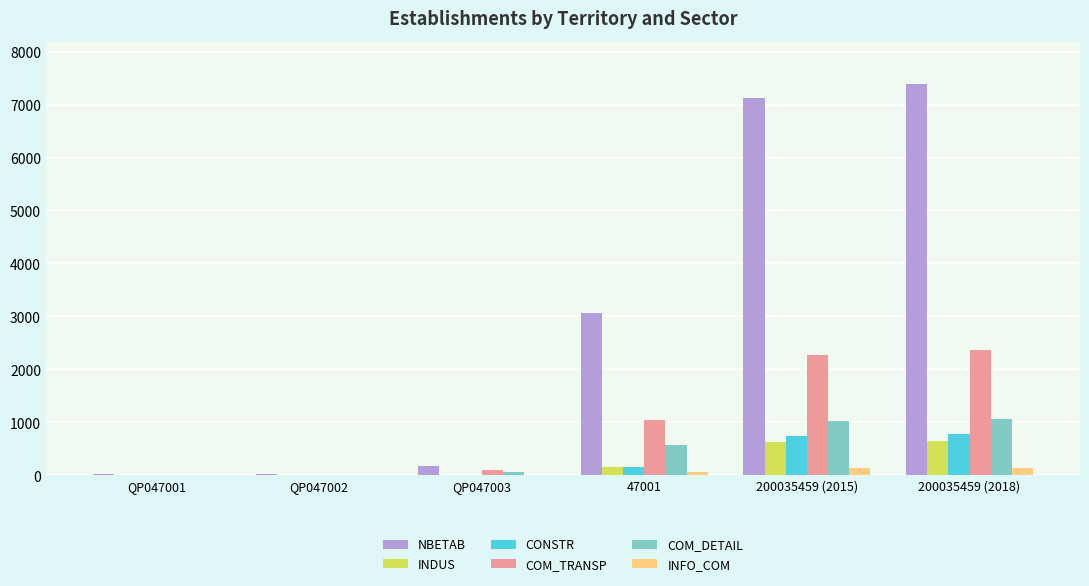

At which label does NBETAB reach its peak?

200035459 (2018)